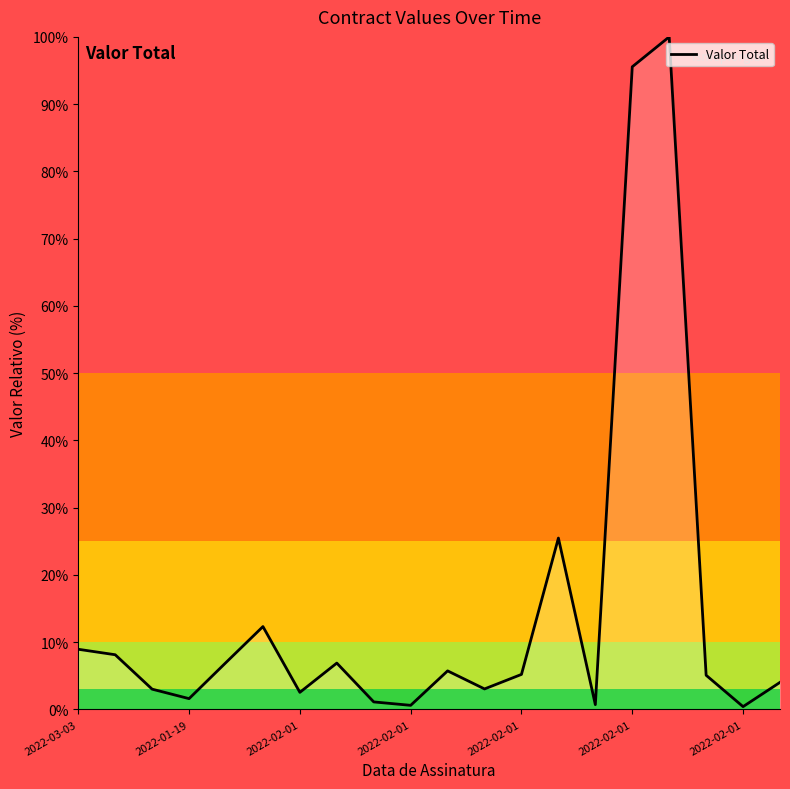

Does the chart display data point markers on the line(s)?

No